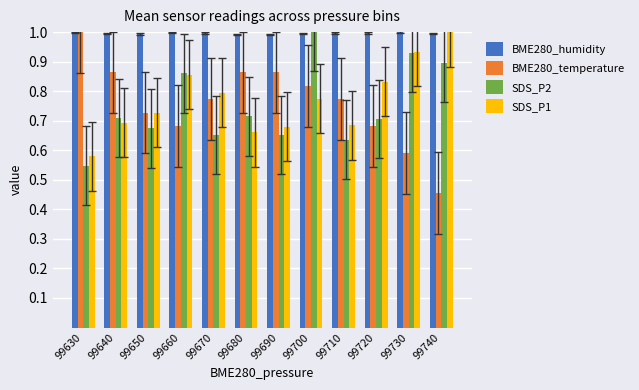

At which label does BME280_temperature reach its minimum?

99740